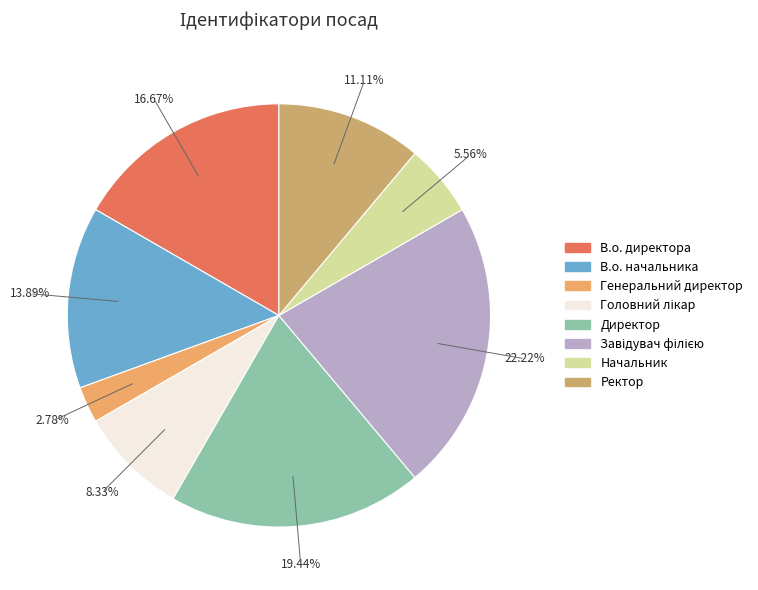

What percentage is NOT represented by Начальник?

94.4%